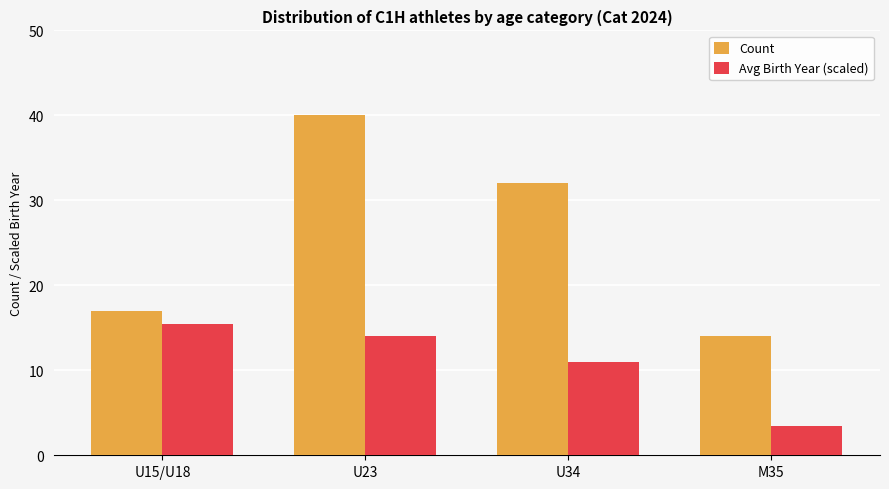

At which label does Avg Birth Year (scaled) reach its minimum?

M35